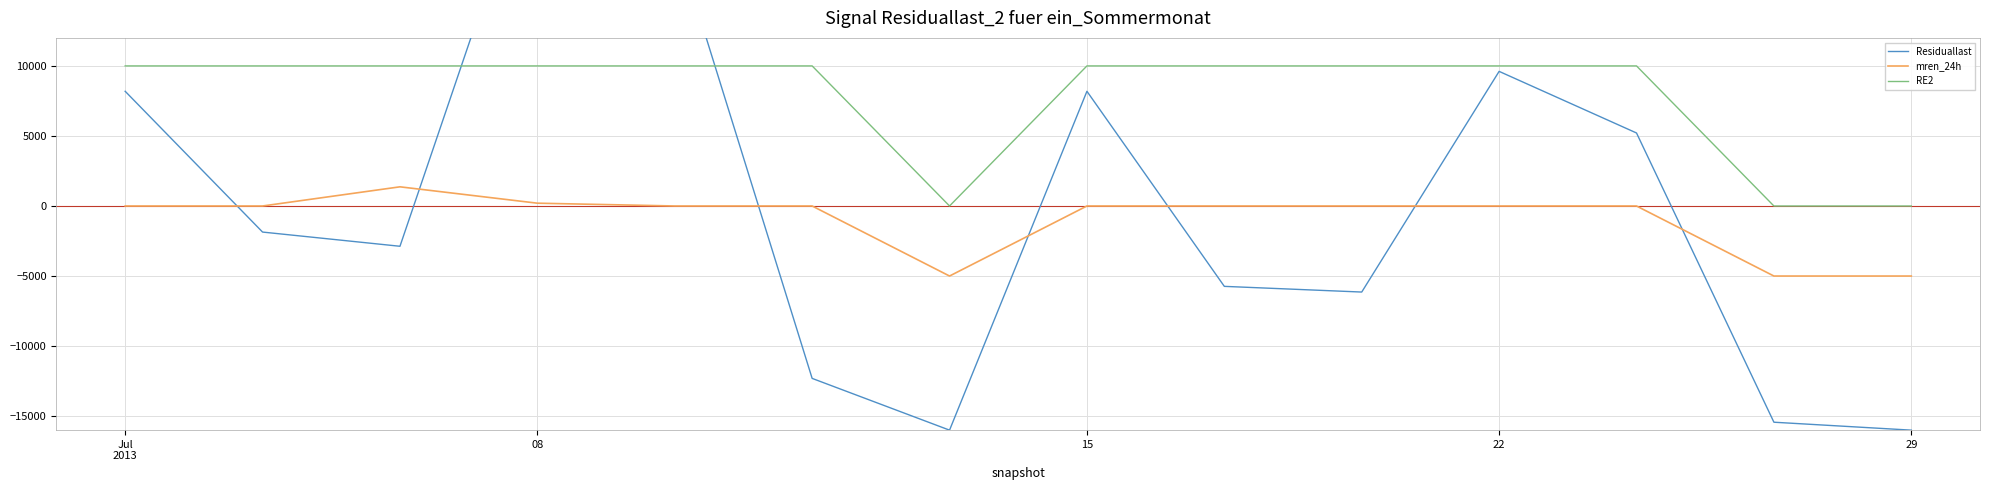

Which has a higher value, 5 or 8?

8